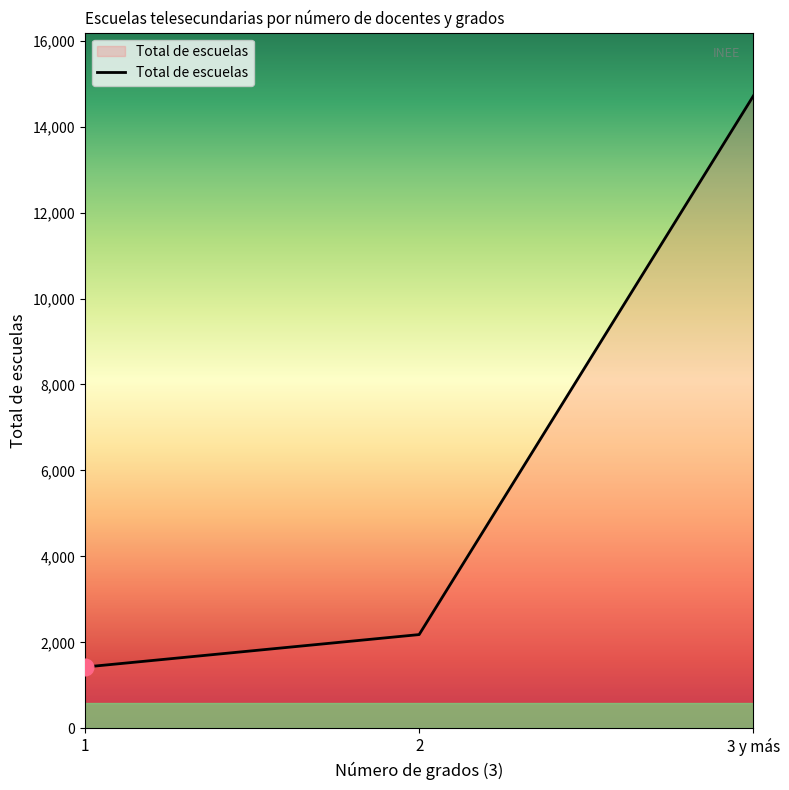

True or false: the data shows 21776 at 3 y más.

False